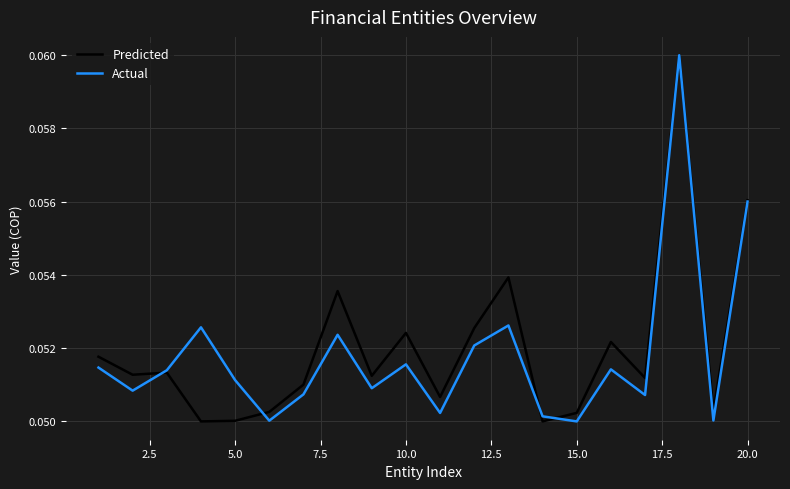

What are all the series names shown in the legend?

Predicted, Actual